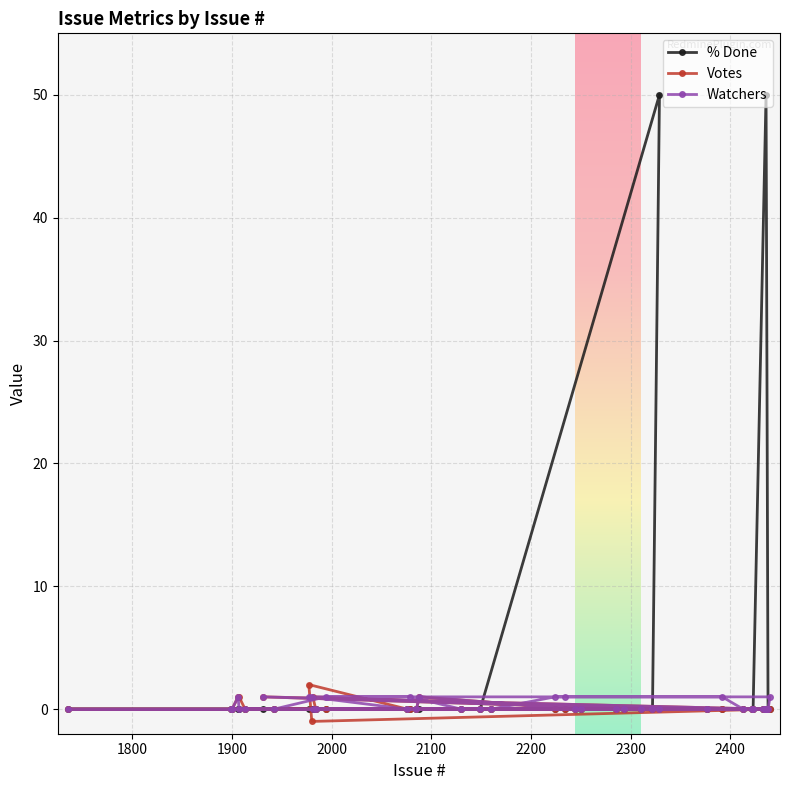

Reading right to left, what are all the values shown in this chart?

% Done: 0	0	0	50	0	0	0	0	0	0	0	50	0	0	0	0	0	0	0	0	0	0	0	0	0	0	0	0	0	0	0	0	0	0	0	0	0	0	0	0
Votes: 0	0	0	0	0	0	0	0	0	0	0	0	0	0	0	0	0	0	0	0	0	0	0	1	0	0	0	0	0	1	-1	2	0	1	0	1	1	0	0	0
Watchers: 1	0	0	0	0	0	0	0	0	1	0	0	0	0	0	0	0	0	1	1	0	0	0	1	0	1	0	1	0	0	1	1	0	1	0	0	1	0	0	0